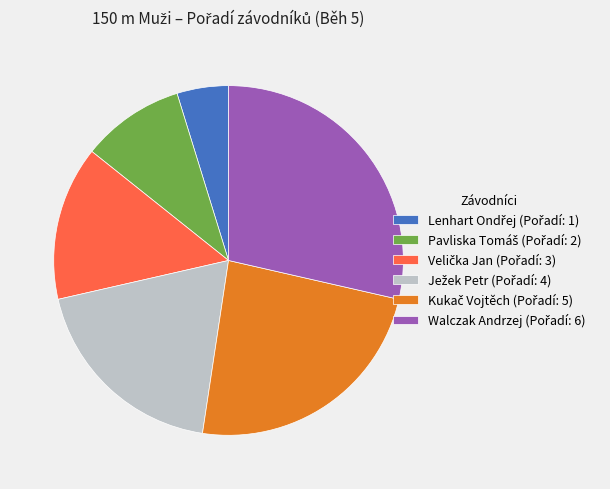

Is there any slice that represents more than half of the pie?

No